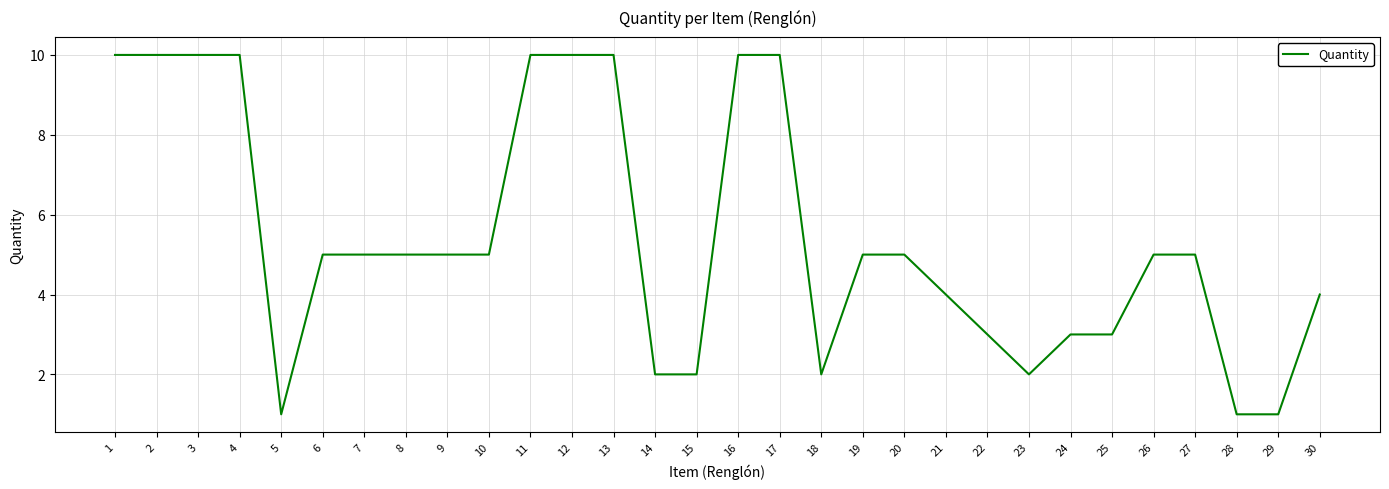

What is the maximum value shown in the chart?

10